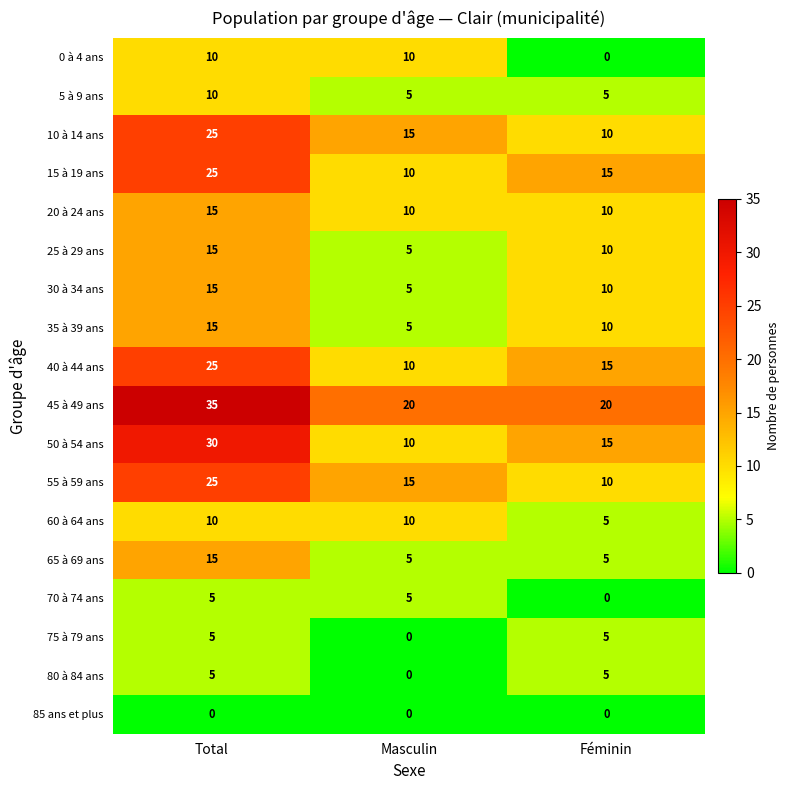

At which label does 15 à 19 ans reach its minimum?

Masculin